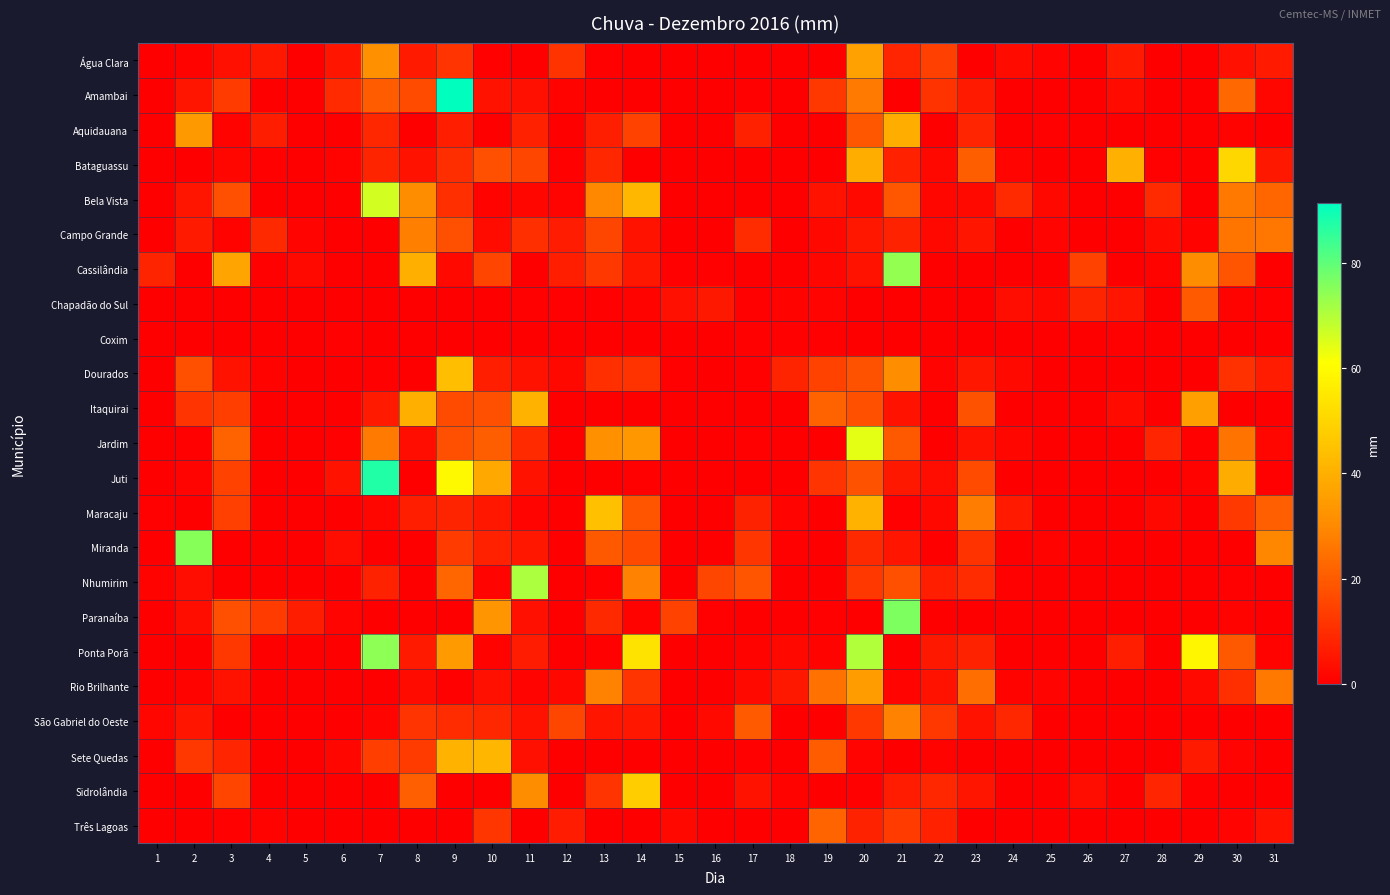

Which series changed the most between 18 and 26?

Cassilândia